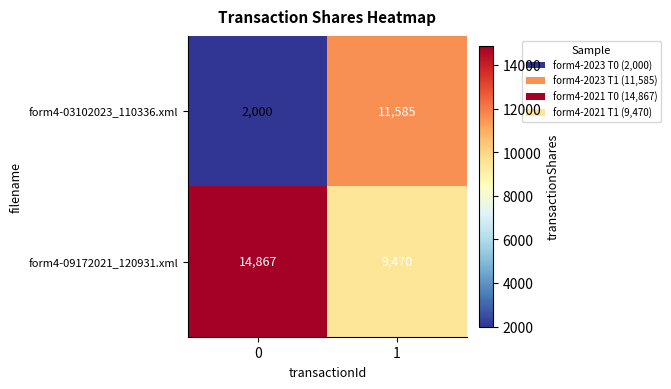

Which series has the largest total across all categories?

form4-09172021_120931.xml